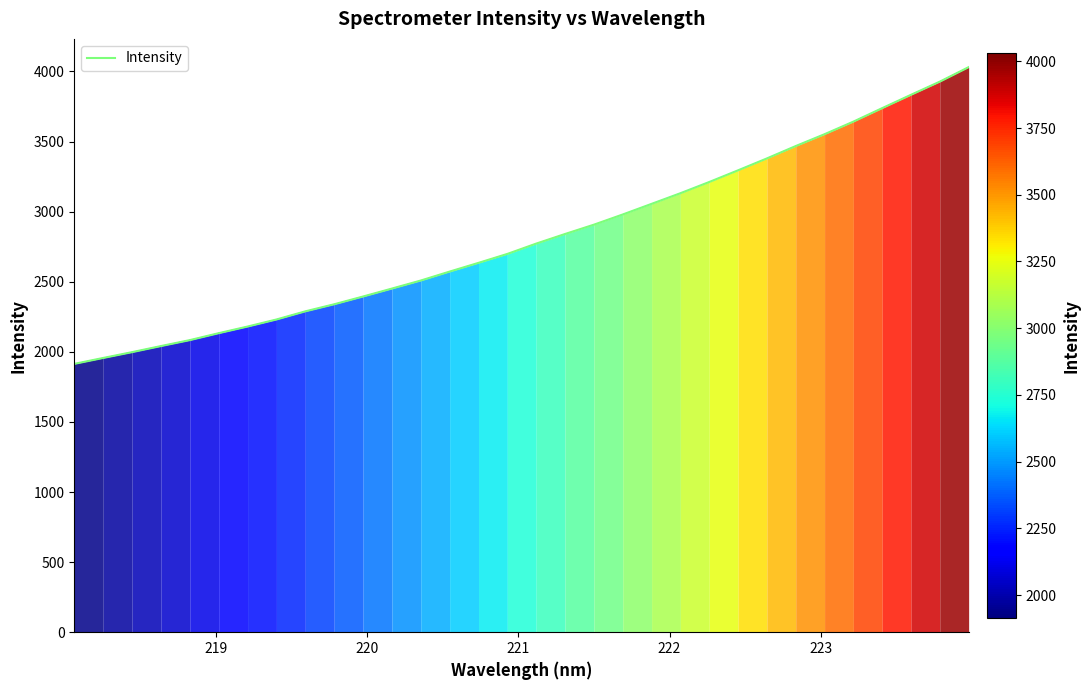

What is the difference between the maximum and minimum values?

2116.7